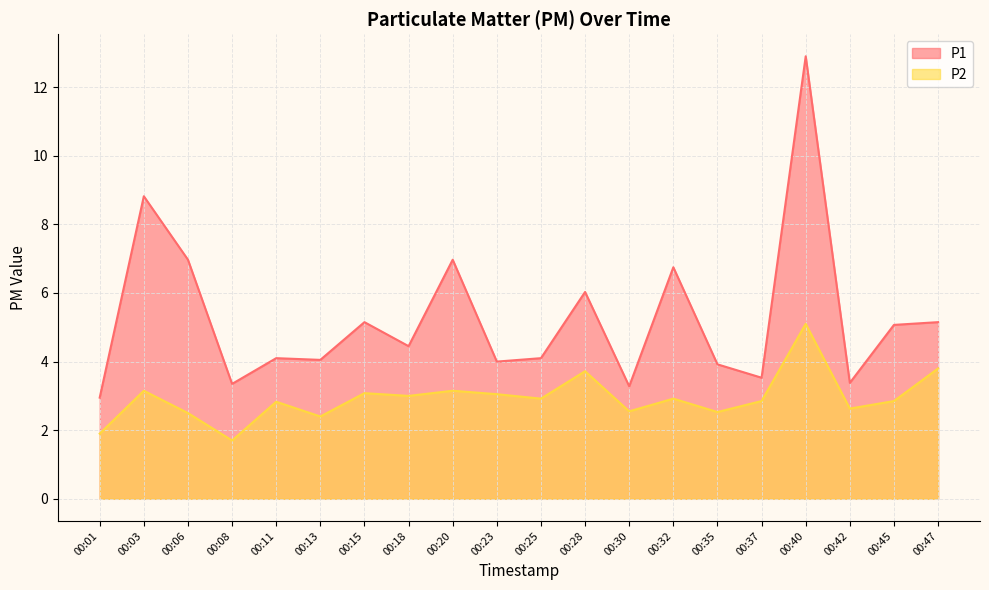

At which label does P1 reach its minimum?

00:01